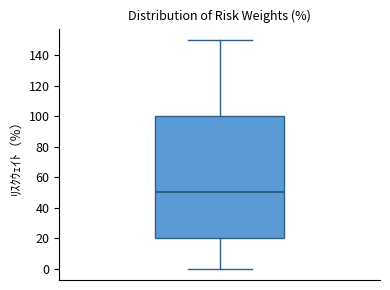

Where is the lower edge of the box on the y-axis? The values are not printed on the chart, so give them approximately, as read against the axis.

20